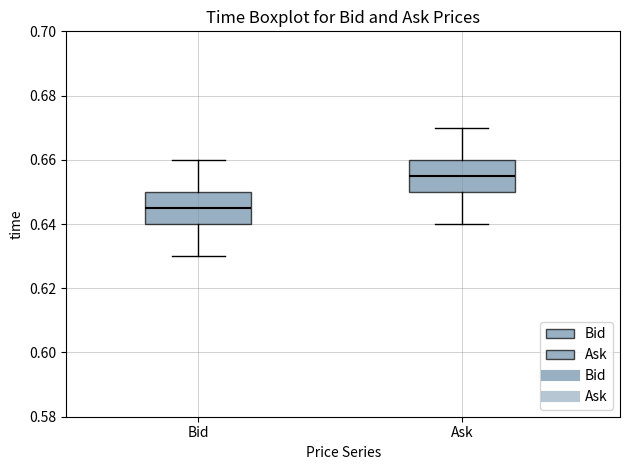

Where does the upper whisker of the box for Ask end on the y-axis? The values are not printed on the chart, so give them approximately, as read against the axis.

0.670